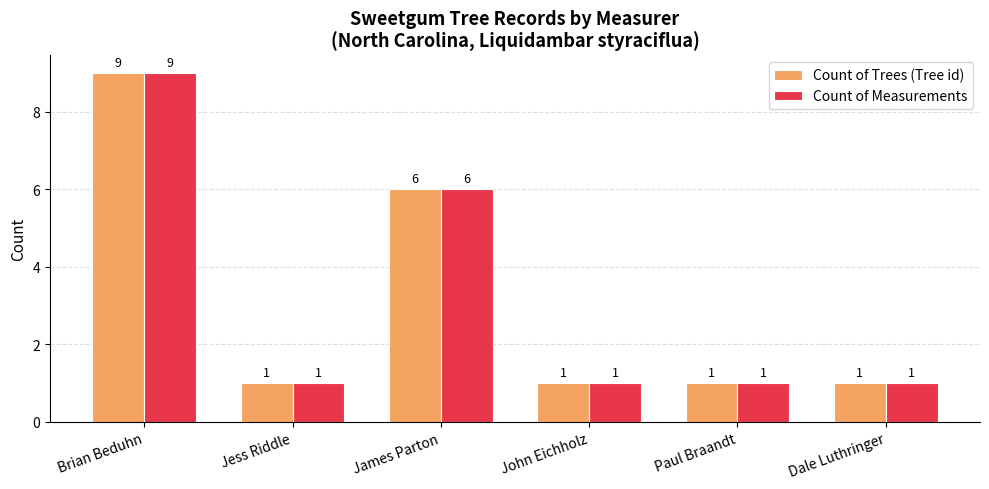

What are all the series names shown in the legend?

Count of Trees (Tree id), Count of Measurements